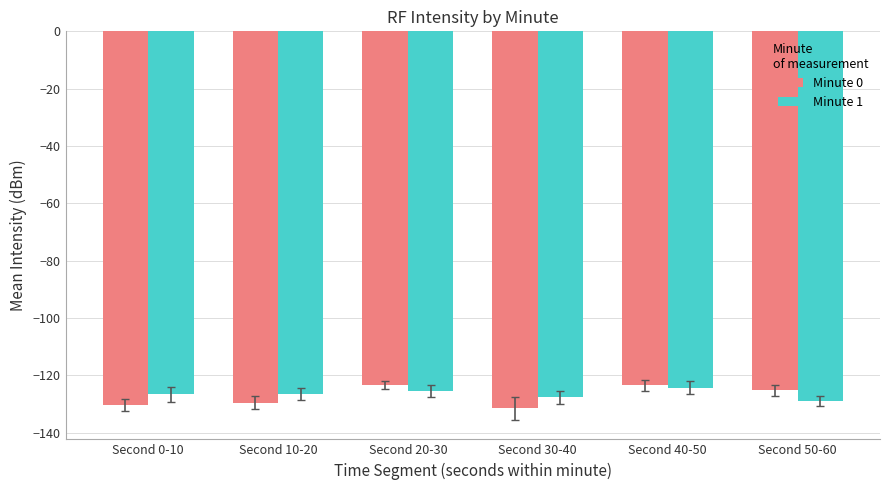

What is the label of the 6th bar from the right?

Second 0-10